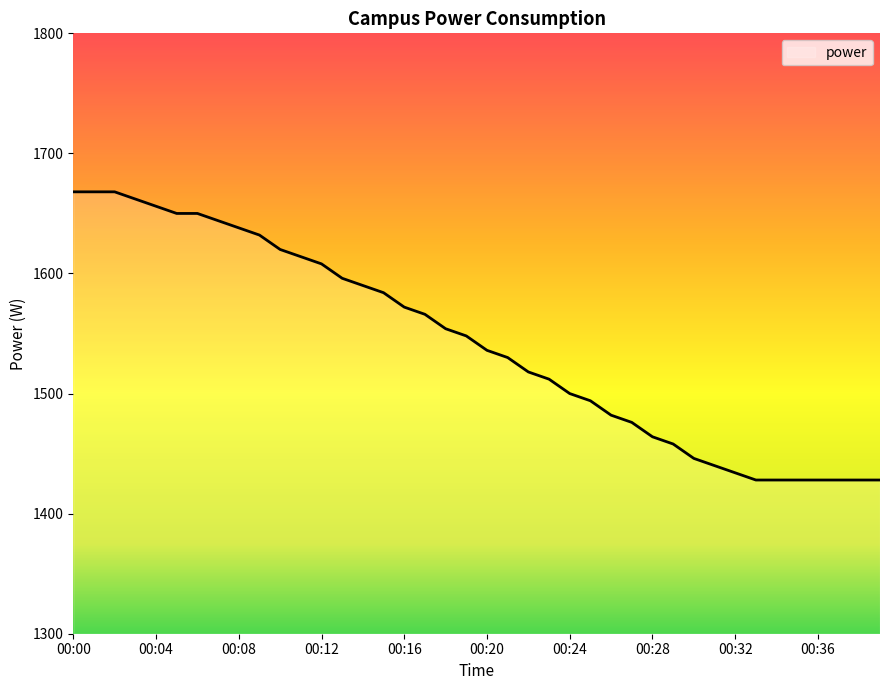

What is the minimum value shown in the chart?

1428